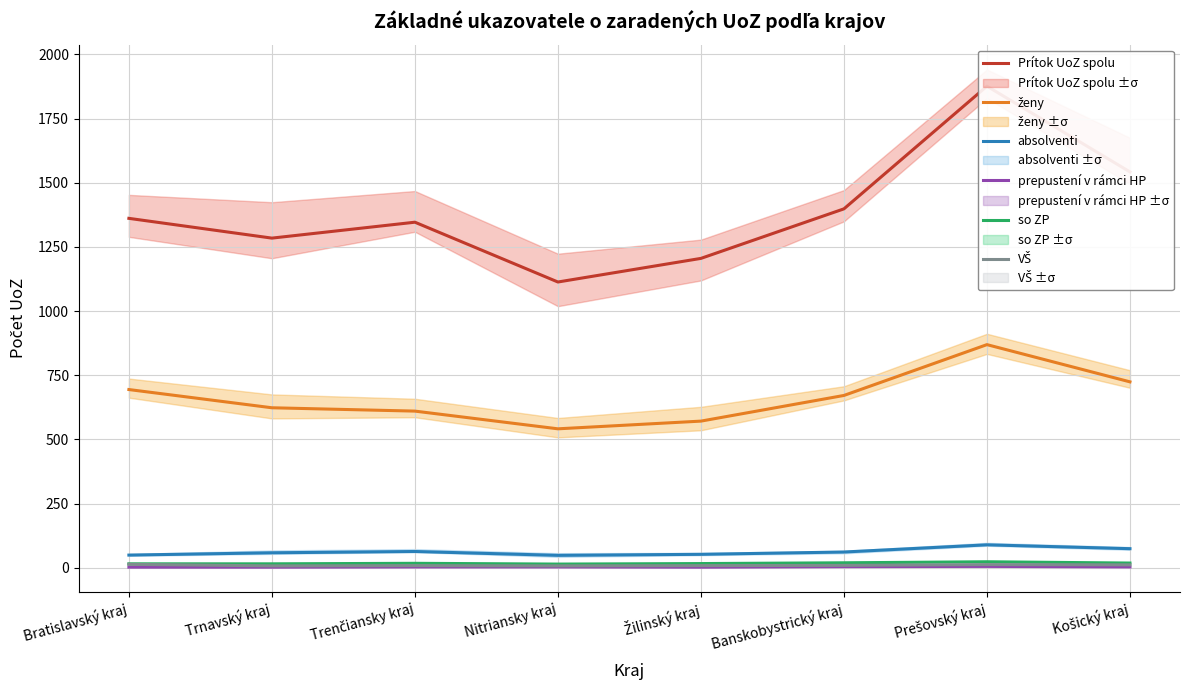

At which label does absolventi reach its peak?

Prešovský kraj